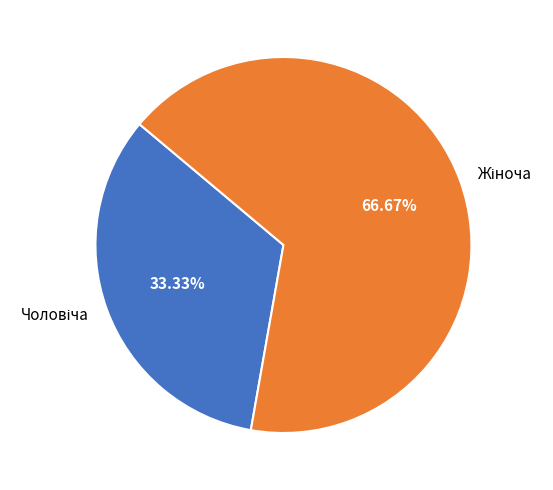

Does any single category account for the majority?

Yes